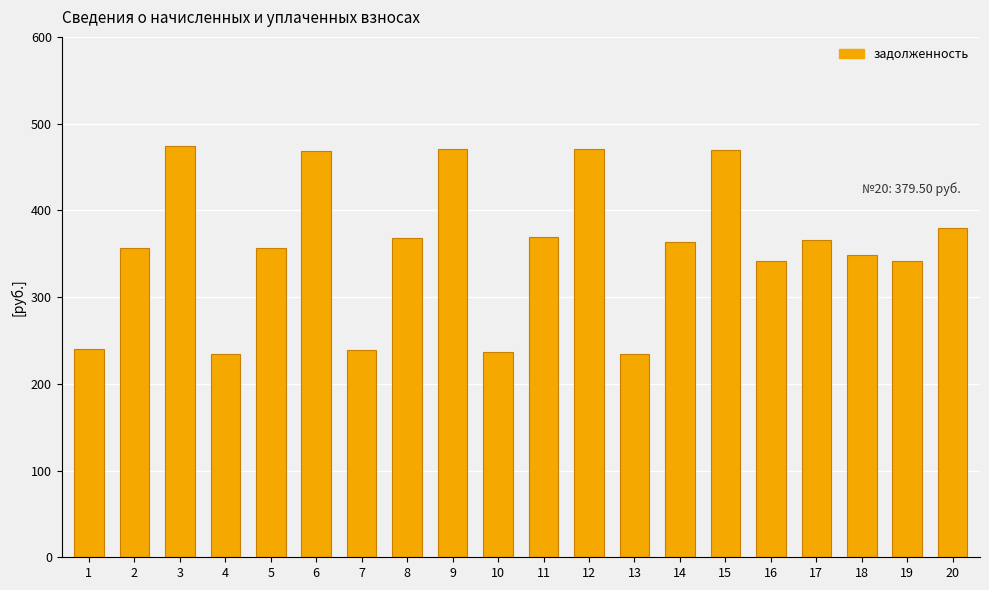

What is the maximum value shown in the chart?

474.7